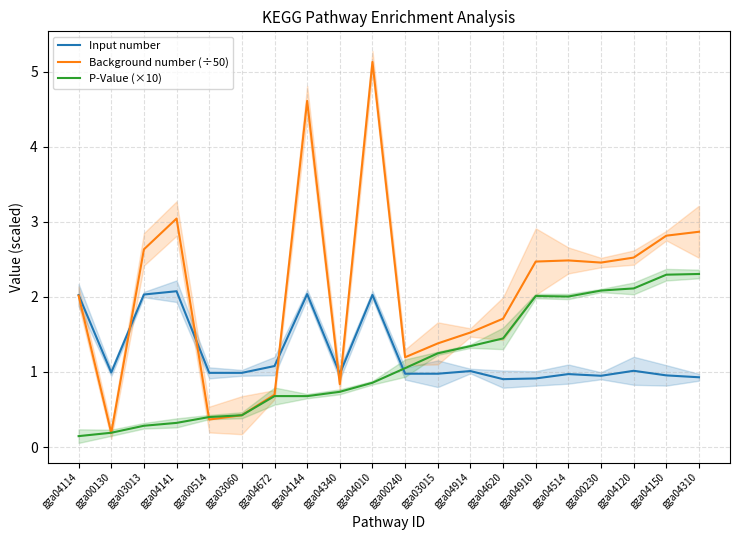

What is the lowest value of the Input number series?

0.9